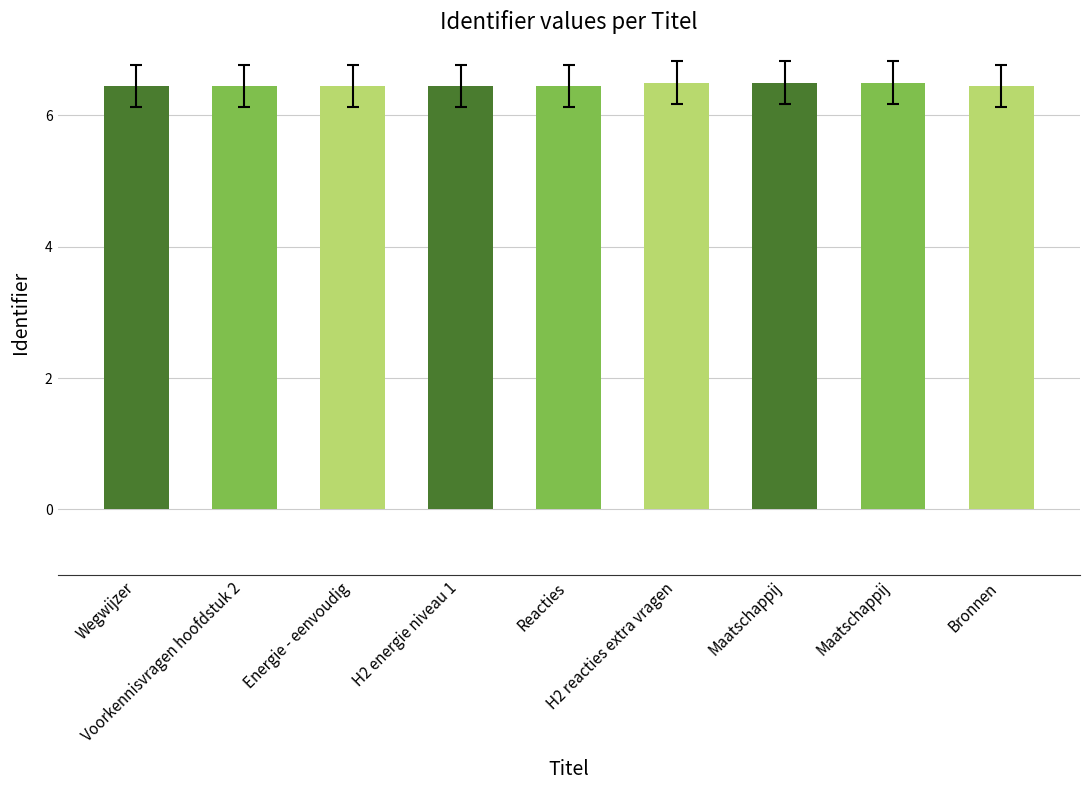

How many categories are shown in the chart?

9